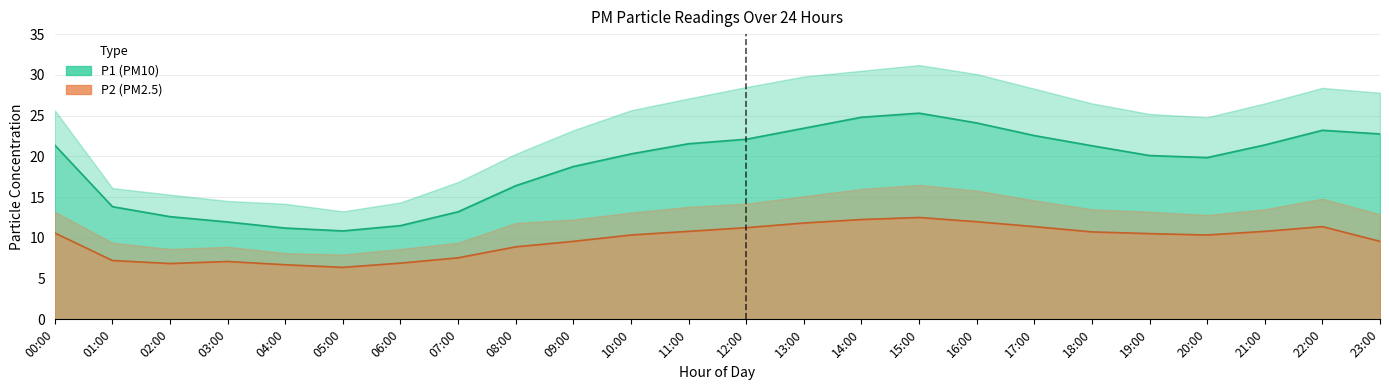

At how many categories does at least one series exceed 9?

24